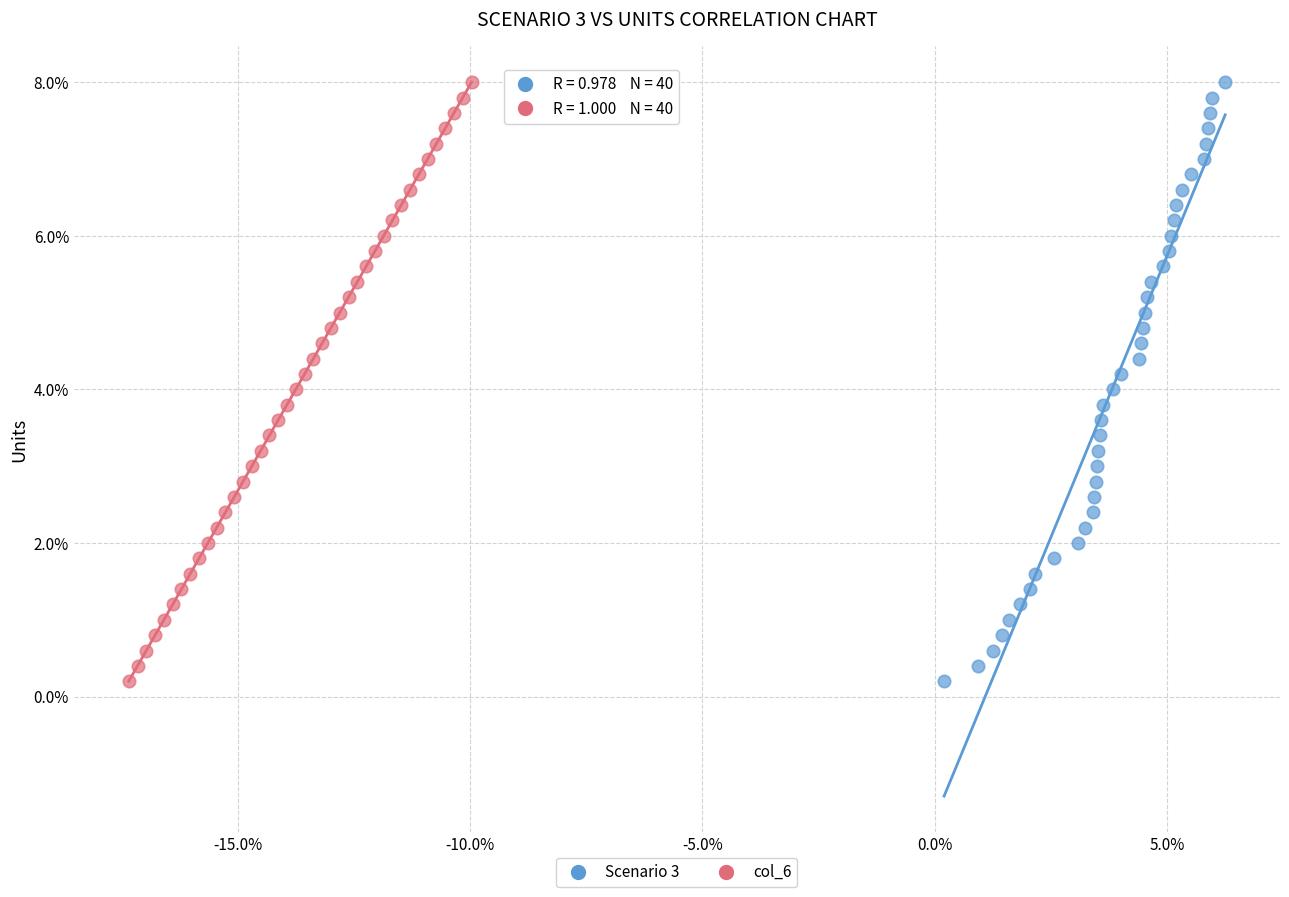

What are all the series names shown in the legend?

Scenario 3, col_6